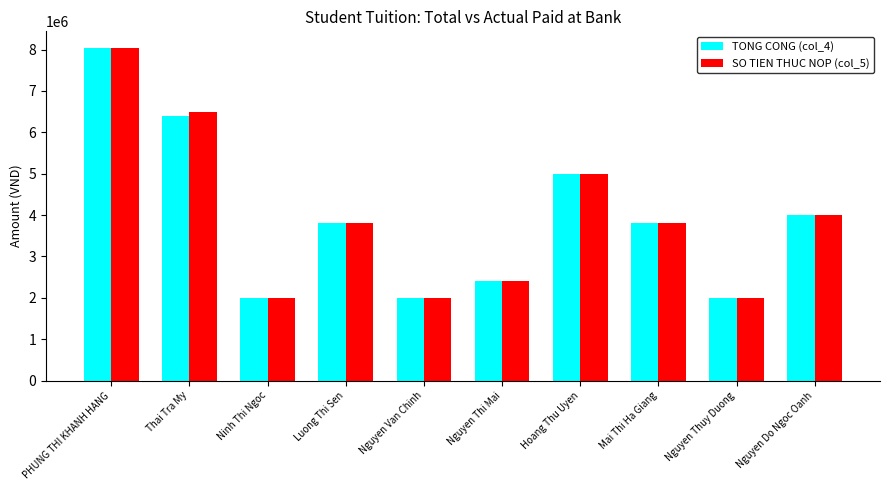

What is the label of the 5th bar from the right?

Nguyen Thi Mai